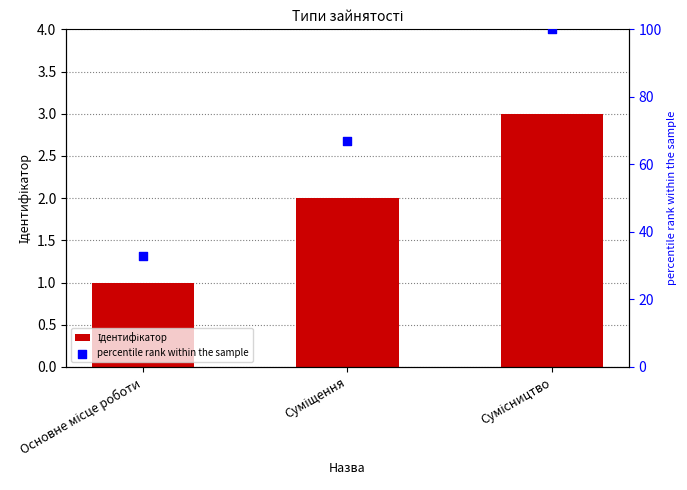

Which series contains the highest Y value?

percentile rank within the sample